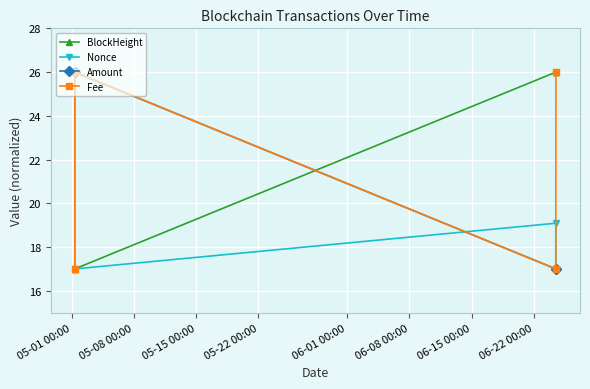

What is the value of the Amount point at the 2nd from the left?

26.0